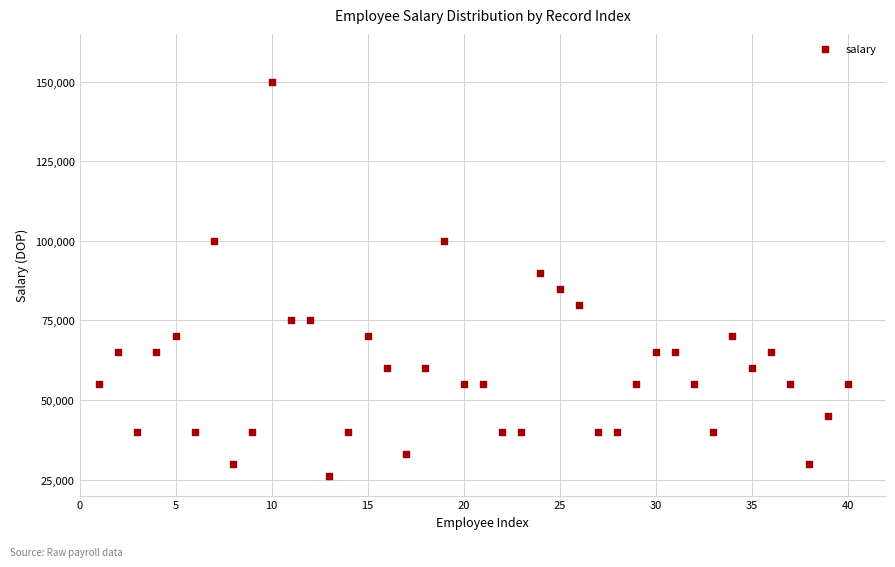

What is the range of X values (max minus min)?

39